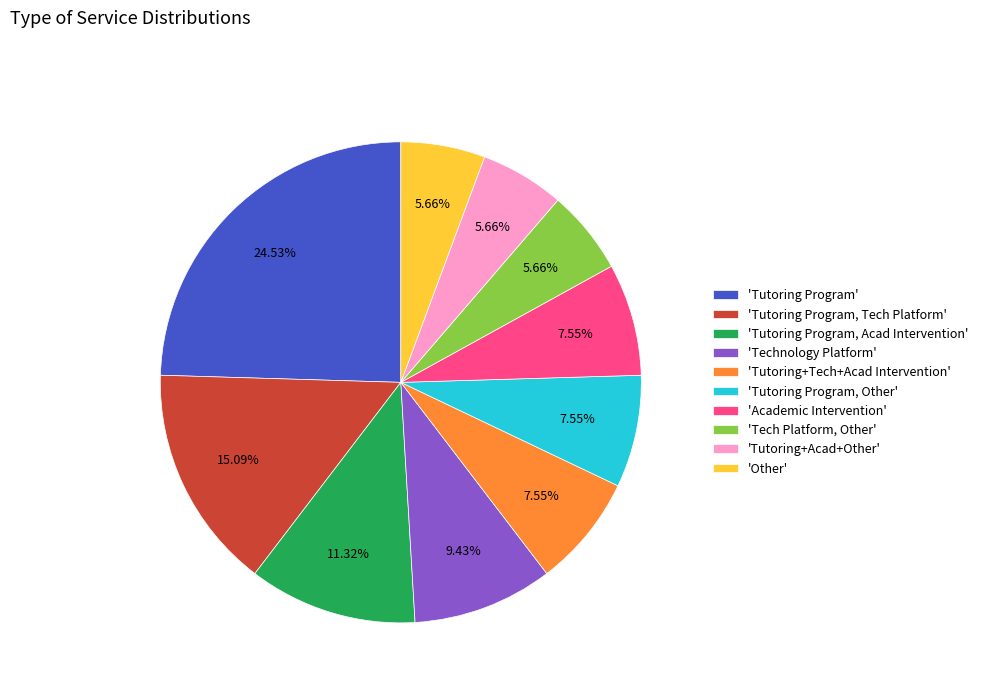

Between 'Tutoring Program, Other' and 'Technology Platform', which is larger?

'Technology Platform'